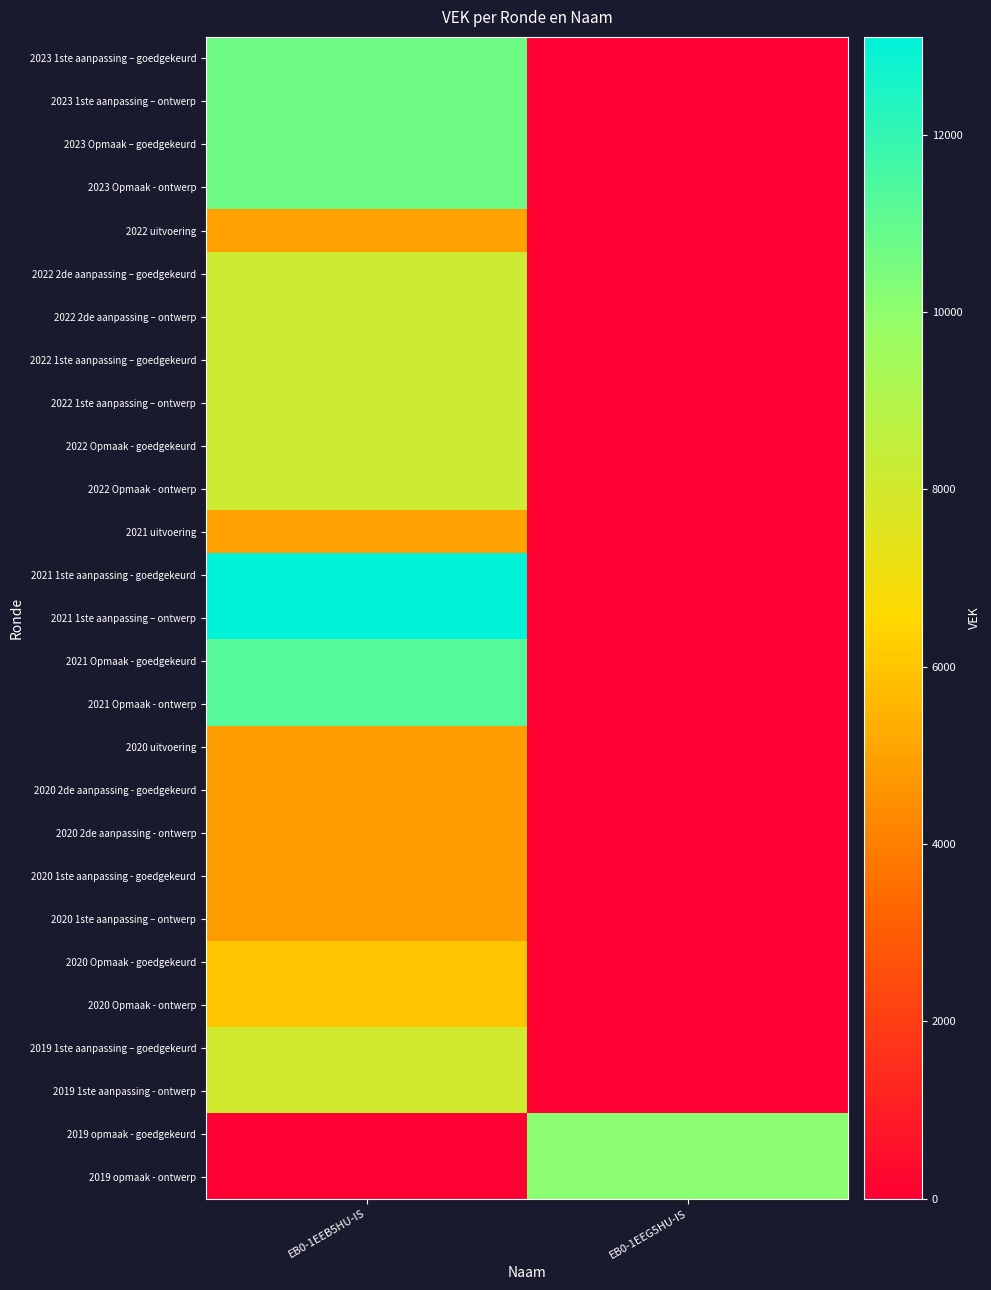

Which label corresponds to the smallest value in the chart?

EB0-1EEG5HU-IS